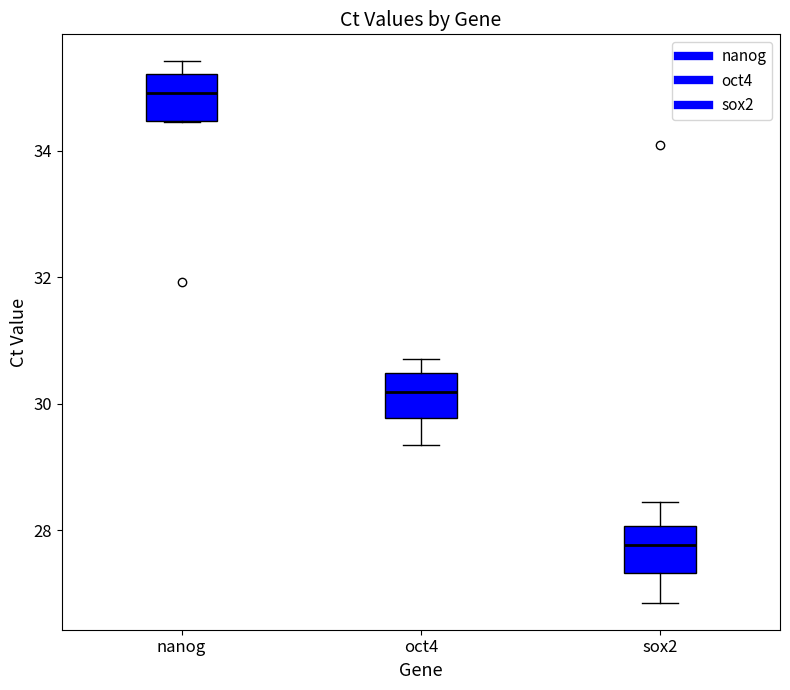

Where does the median line of the box for sox2 sit on the y-axis? The values are not printed on the chart, so give them approximately, as read against the axis.

27.8